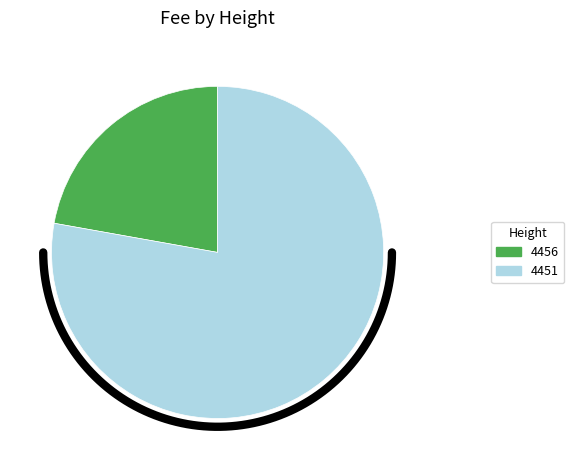

Rank the categories by value from highest to lowest.

4451, 4456